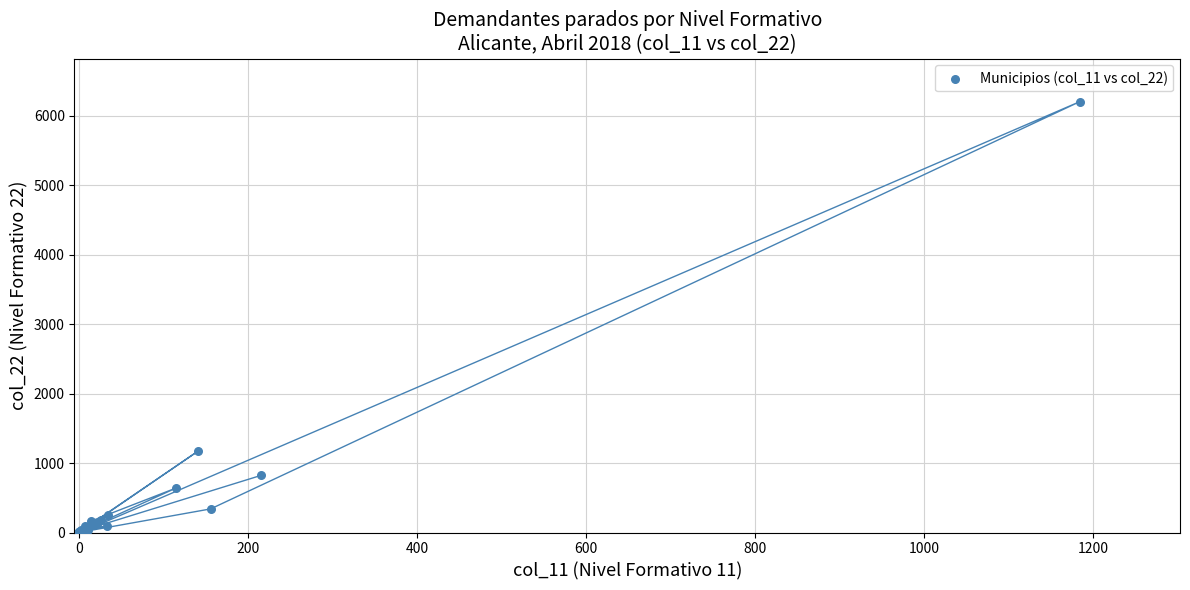

What Y value in the scatter plot is closest to 3102?

1171